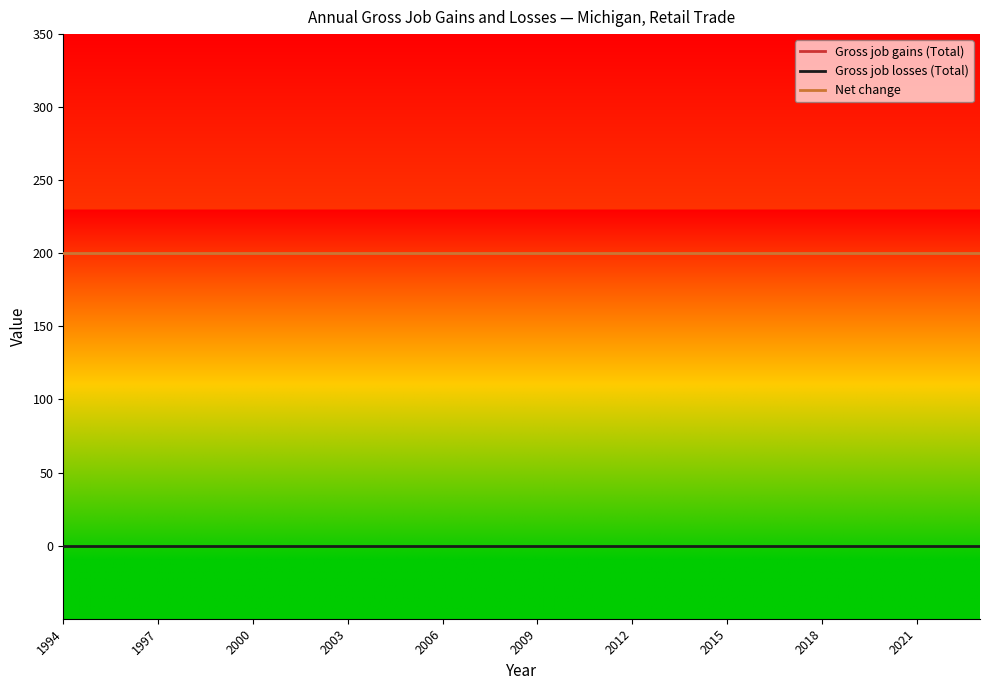

Does the chart display data point markers on the line(s)?

No